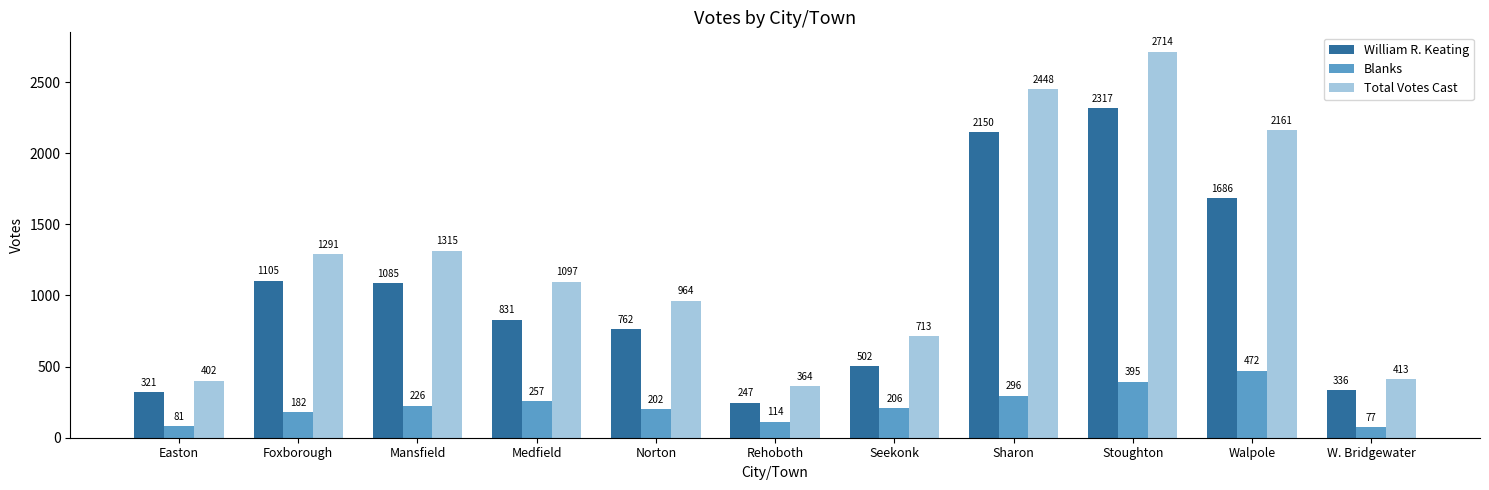

Which category has the lowest value in the Total Votes Cast series?

Rehoboth